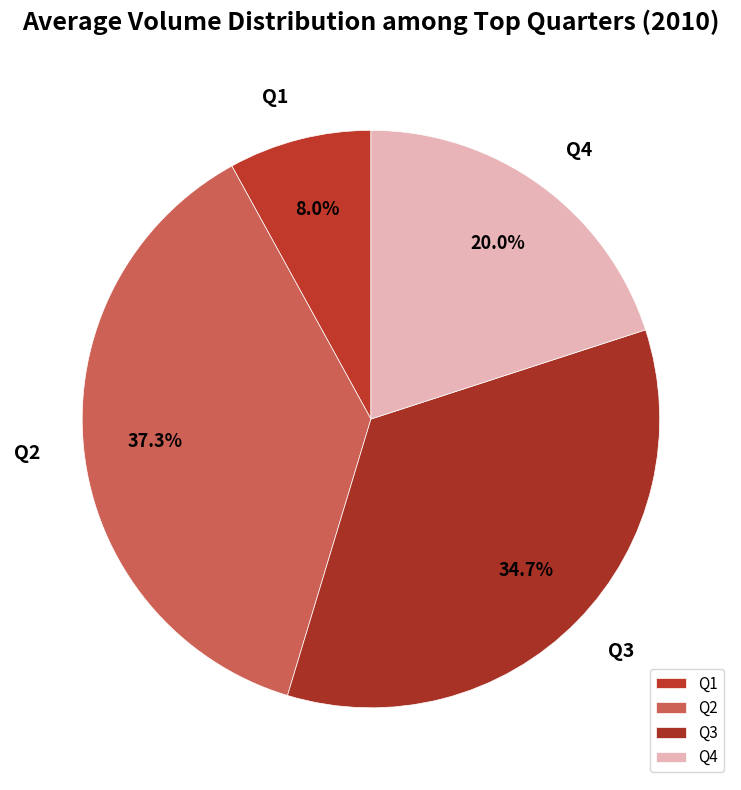

Count the number of slices in the pie.

4